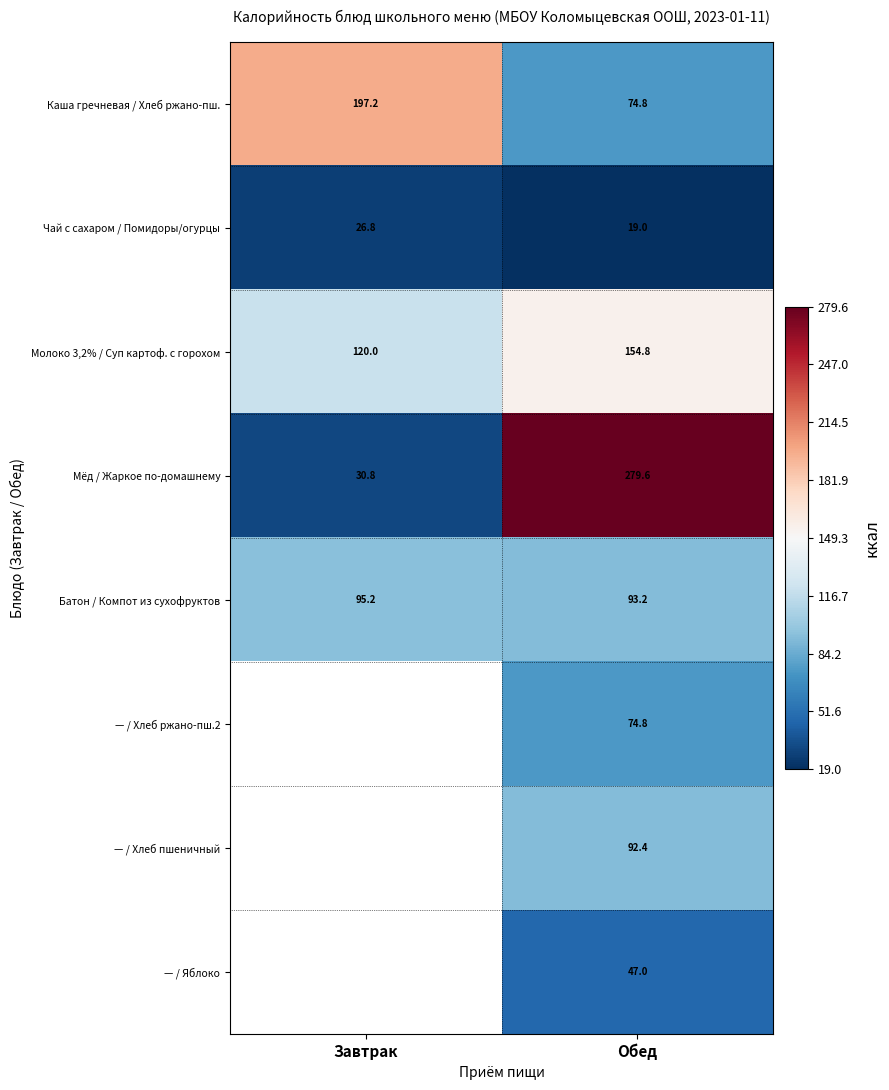

What is the difference between the maximum and minimum values in the Каша гречневая / Хлеб ржано-пш. series?

122.4